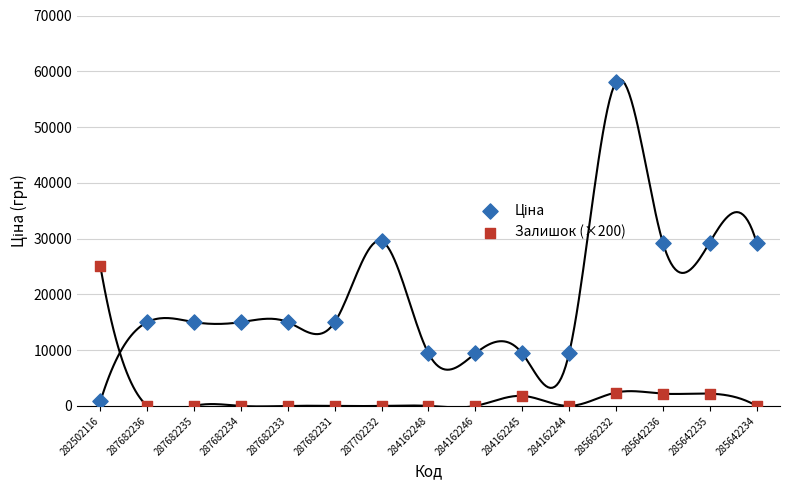

Across all data points, what is the range of Y values (max minus min)?

58037.0